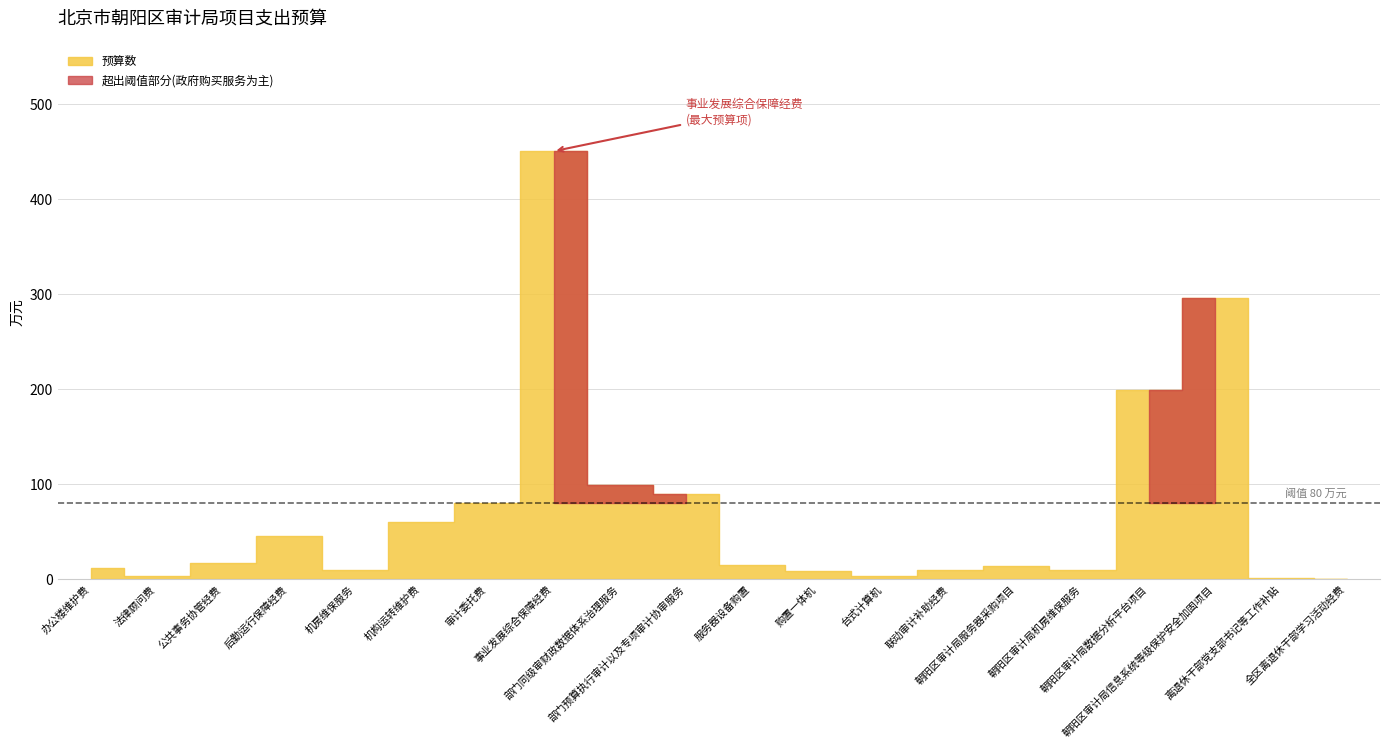

Which series has the widest spread of values?

预算数